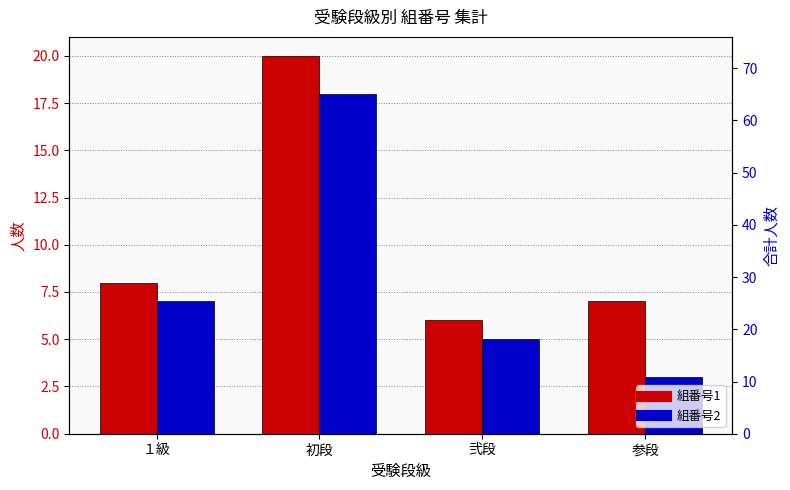

List the series in order of their peak value, highest first.

組番号1, 組番号2